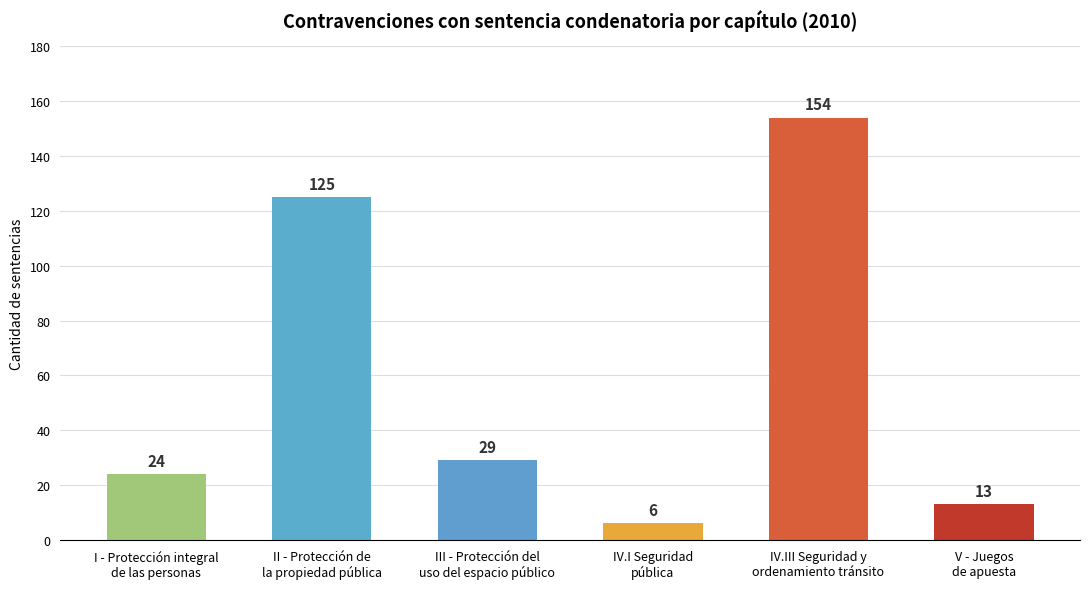

Are the bars grouped side by side (vs. stacked)?

No